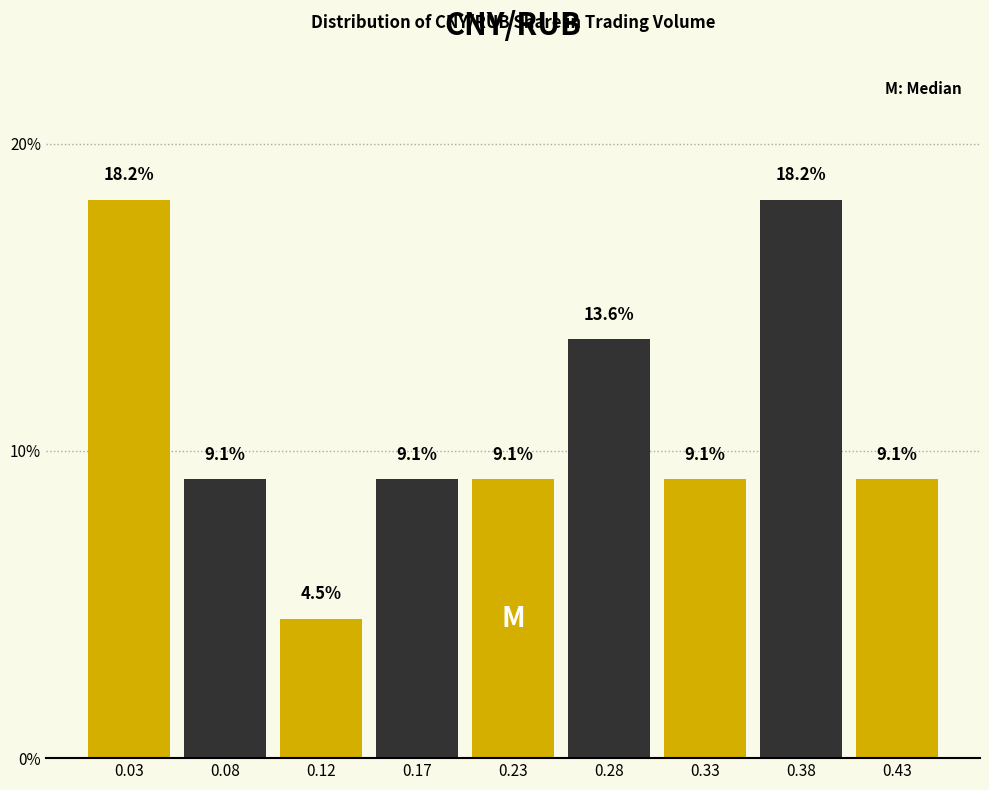

Does the chart contain any negative values?

No